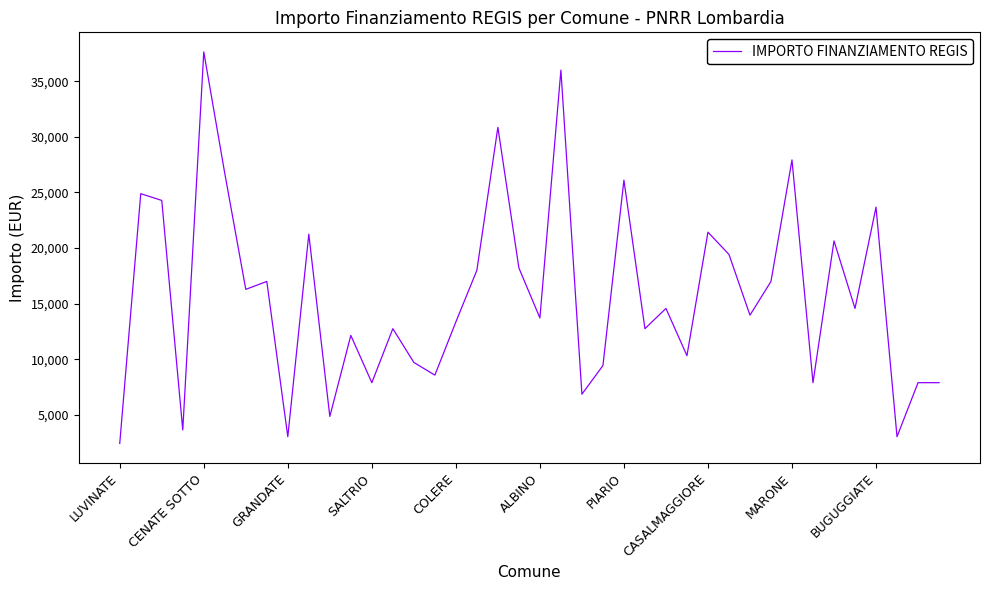

What is the difference between the maximum and minimum values?

35206